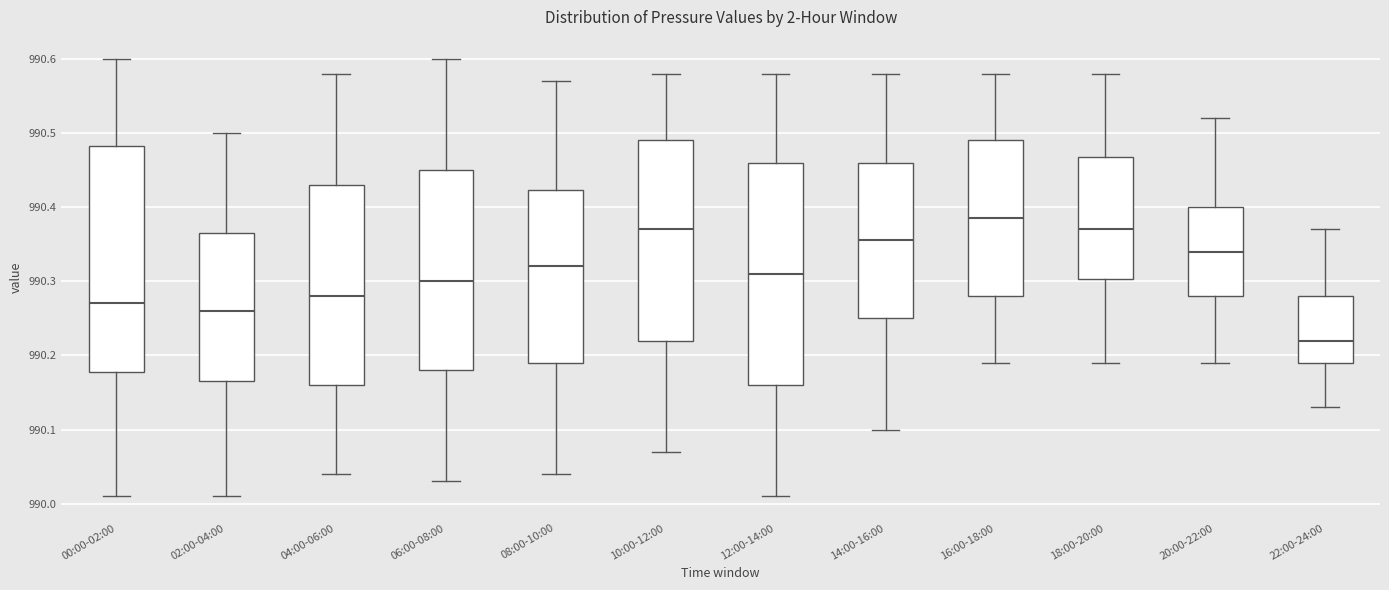

Which box's median line is the lowest?

22:00-24:00